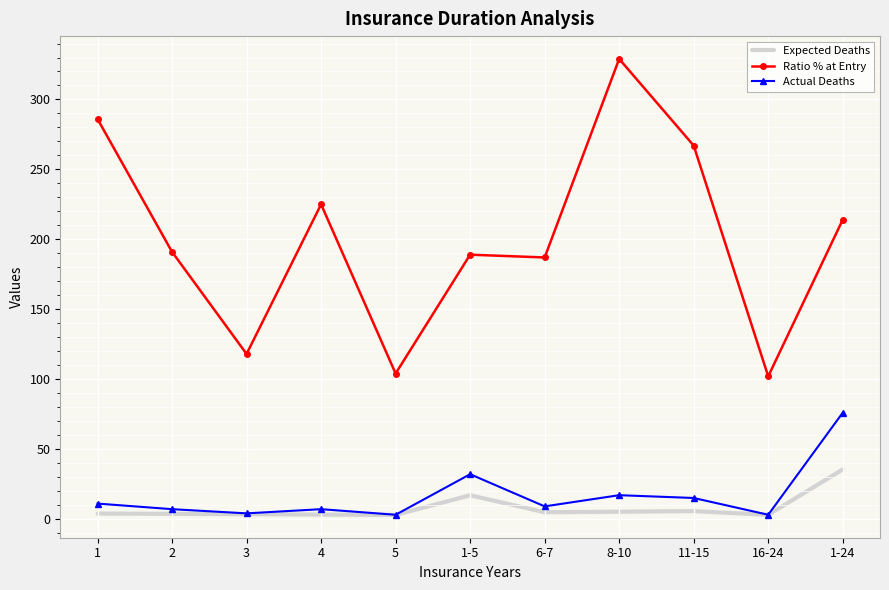

What is the average value of the Ratio % at Entry series?

201.1